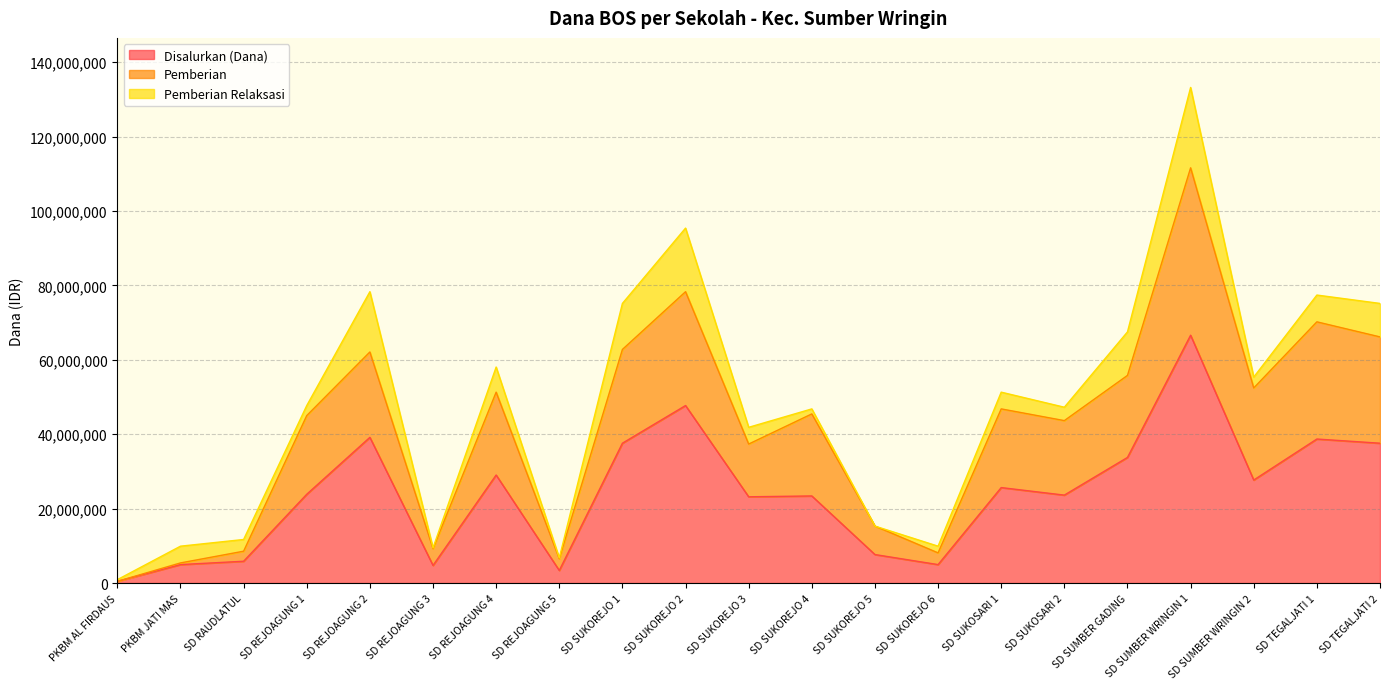

What is the label of the 18th point from the right?

SD REJOAGUNG 1